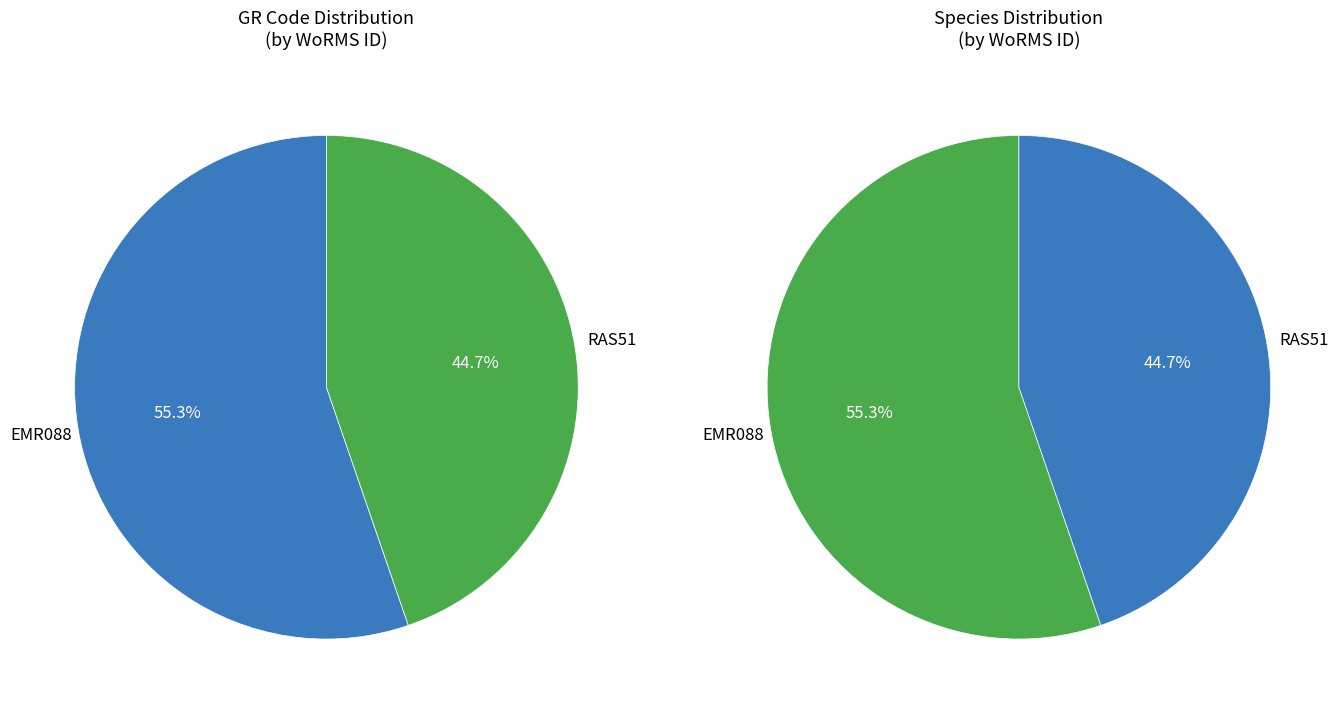

What percentage is the EMR088 slice, to the nearest percent?

55%